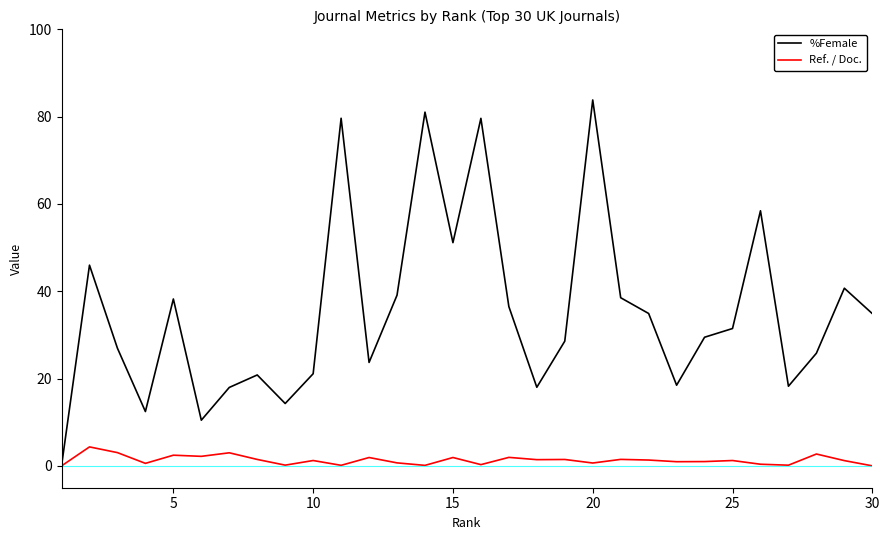

Which series has the largest total across all categories?

%Female